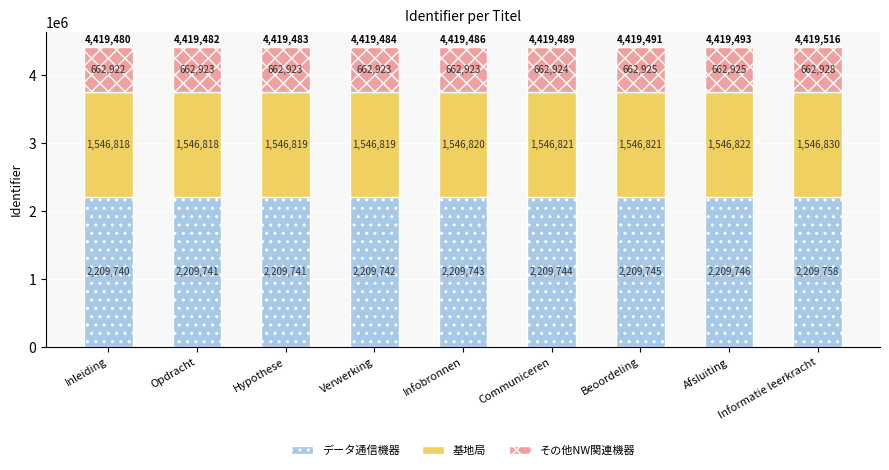

Count the number of categories in the chart.

9